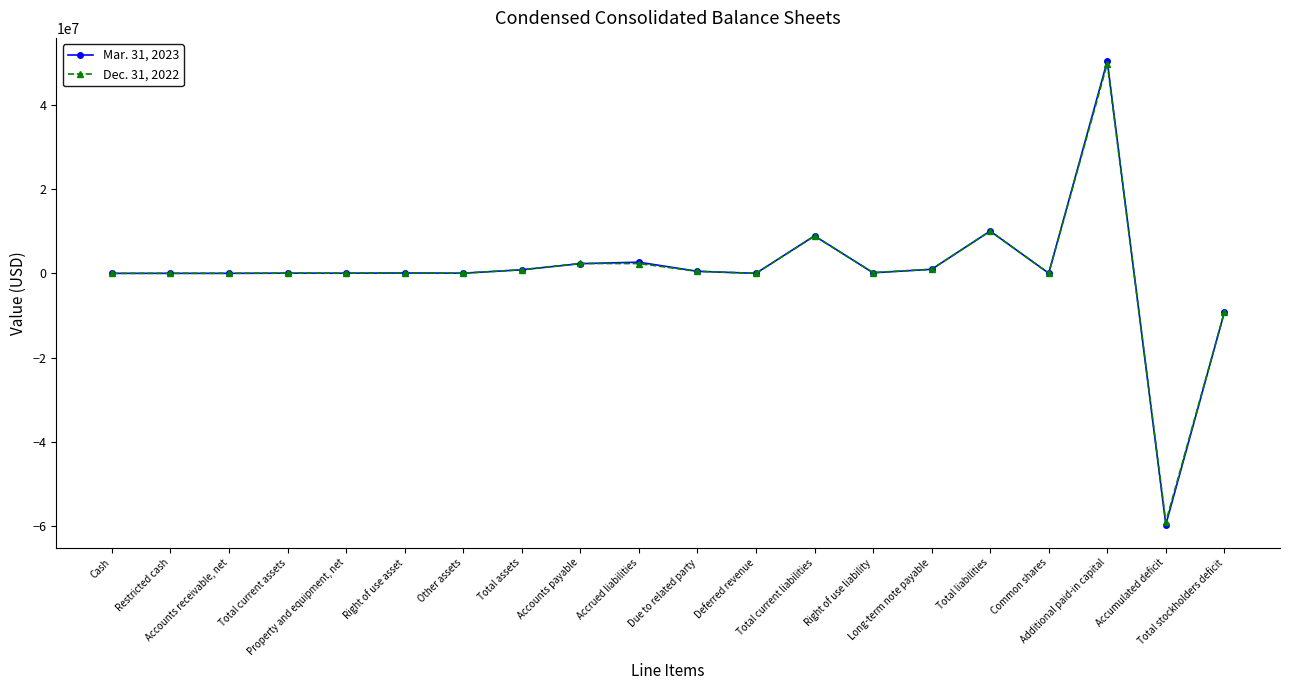

In Mar. 31, 2023, how many points are lower than both neighbors (excluding endpoints)?

7